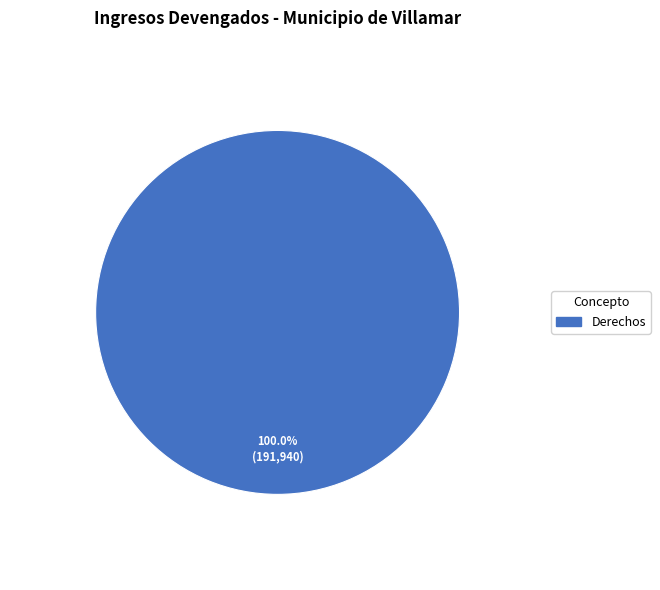

Does any single category account for the majority?

Yes